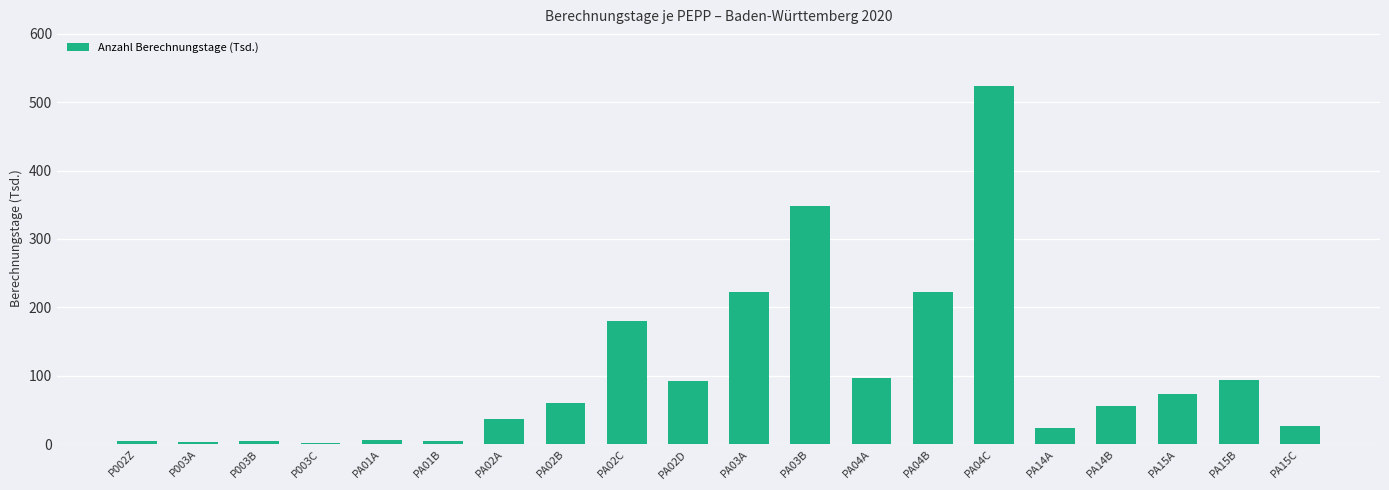

What is the label of the 14th bar from the left?

PA04B